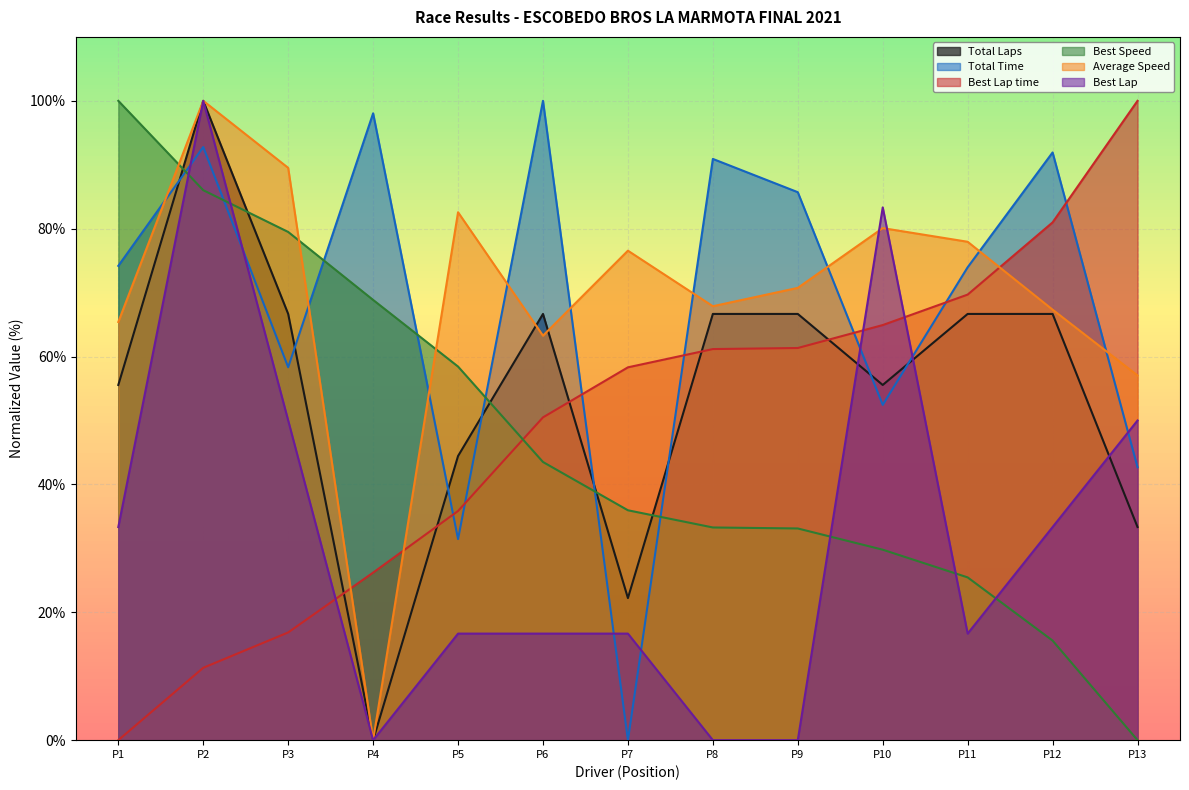

Where does the Average Speed series first go above 70?

P2